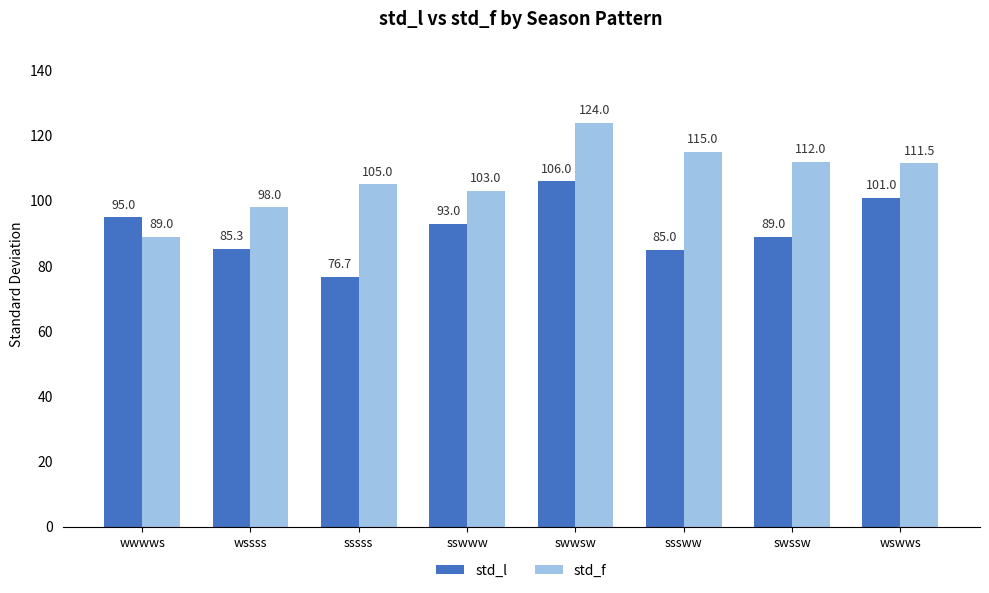

What is the approximate value of std_f at sswww?

103.0